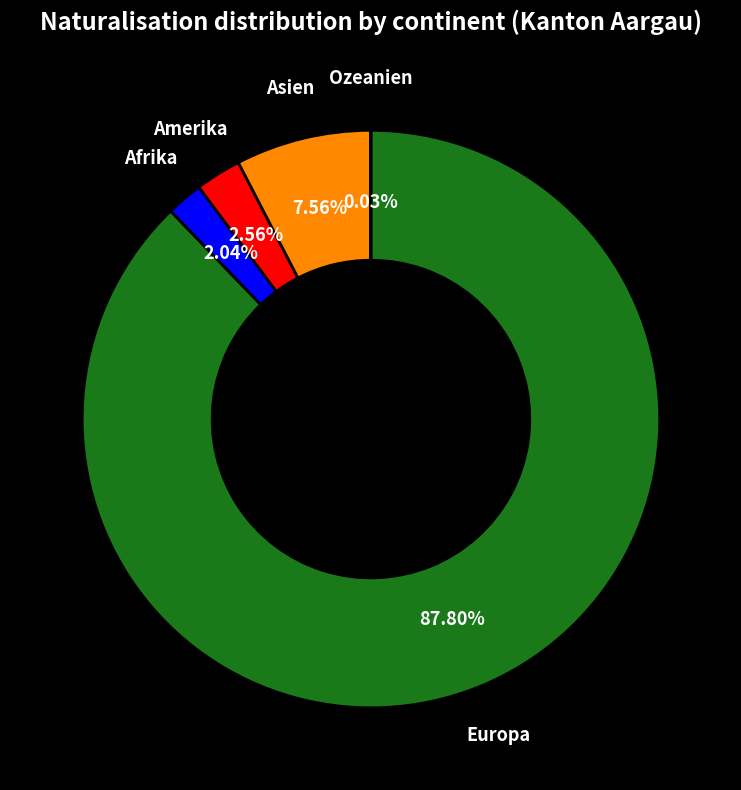

Does any single category account for the majority?

Yes